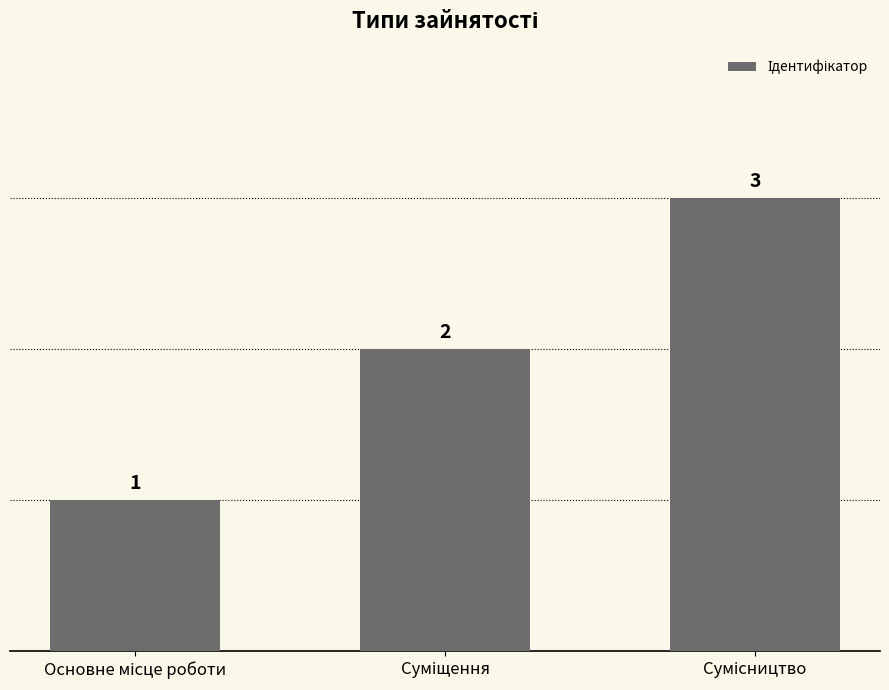

What is the value of the 1st bar from the left?

1